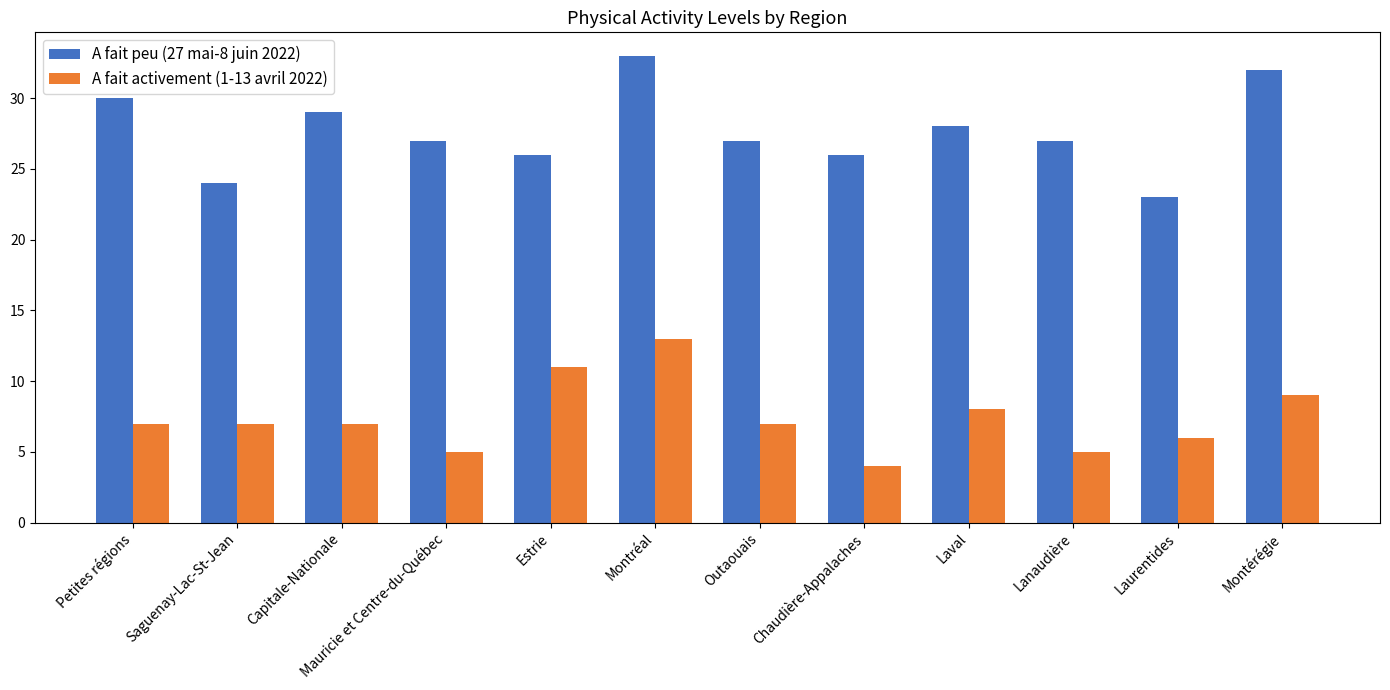

What is the spread (max minus min) of values at Petites régions?

23